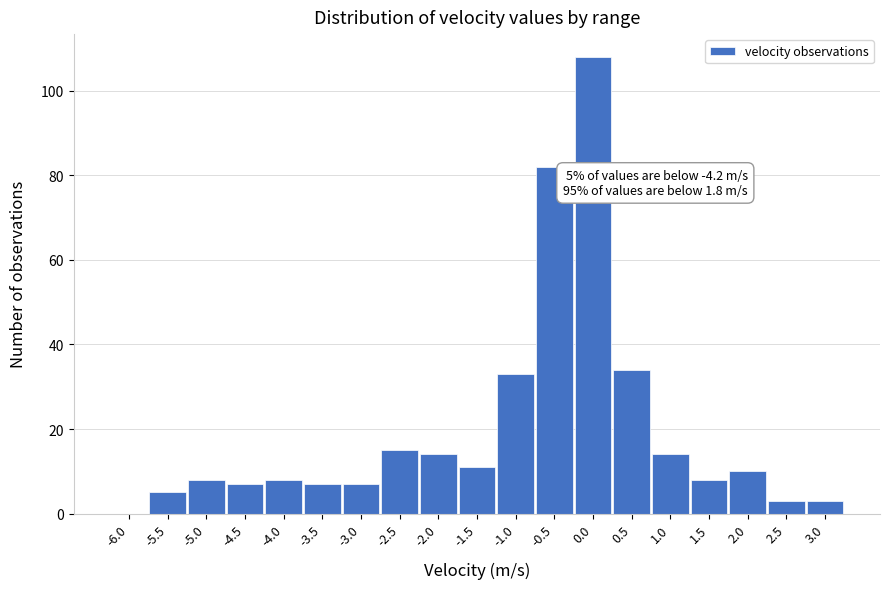

Reading left to right, extract all data points from this chart.

-6.0=0	-5.5=5	-5.0=8	-4.5=7	-4.0=8	-3.5=7	-3.0=7	-2.5=15	-2.0=14	-1.5=11	-1.0=33	-0.5=82	0.0=108	0.5=34	1.0=14	1.5=8	2.0=10	2.5=3	3.0=3